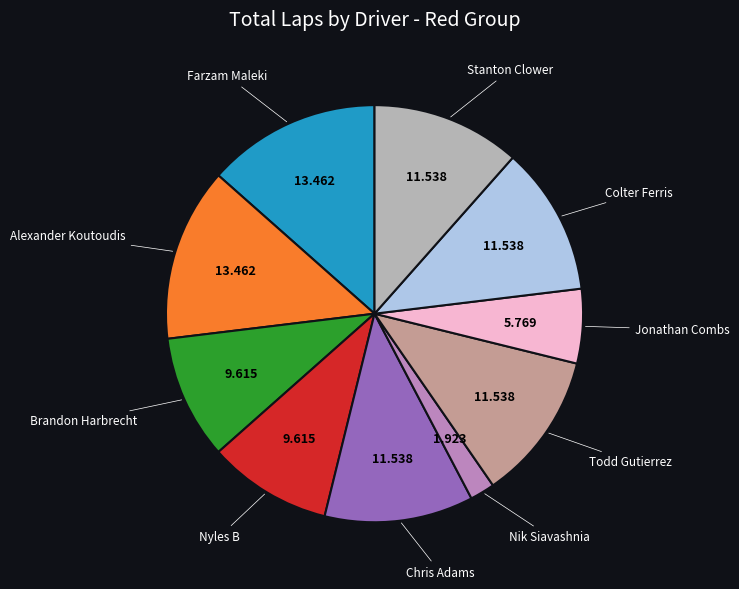

Is there a majority slice in this chart?

No